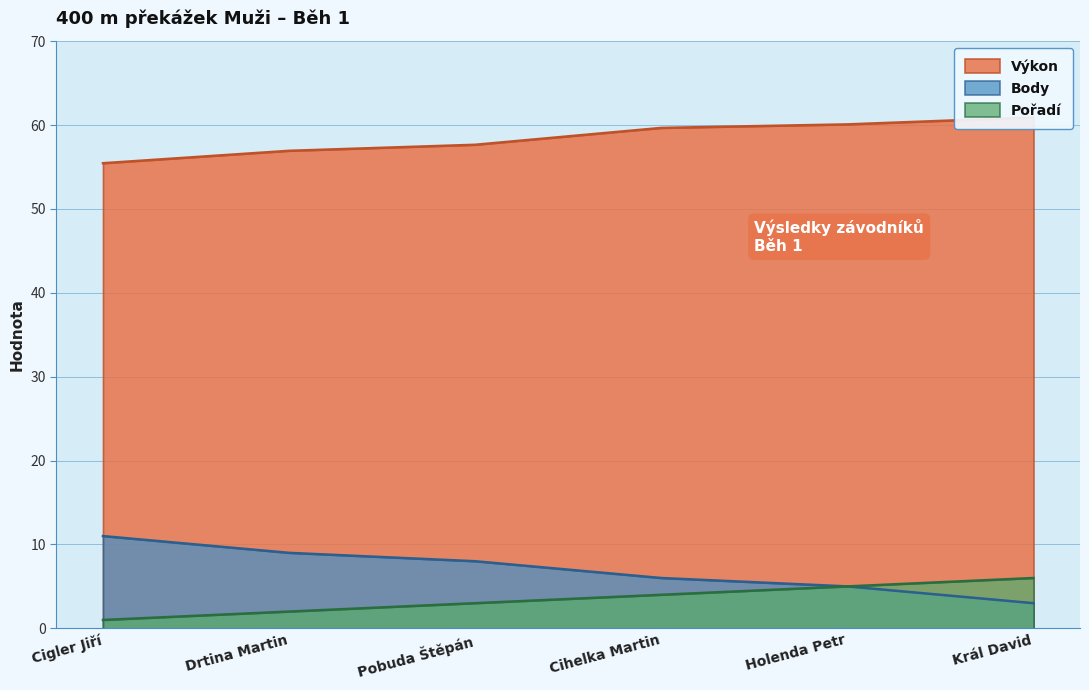

Rank the series by their maximum value, from lowest to highest.

Pořadí, Body, Výkon